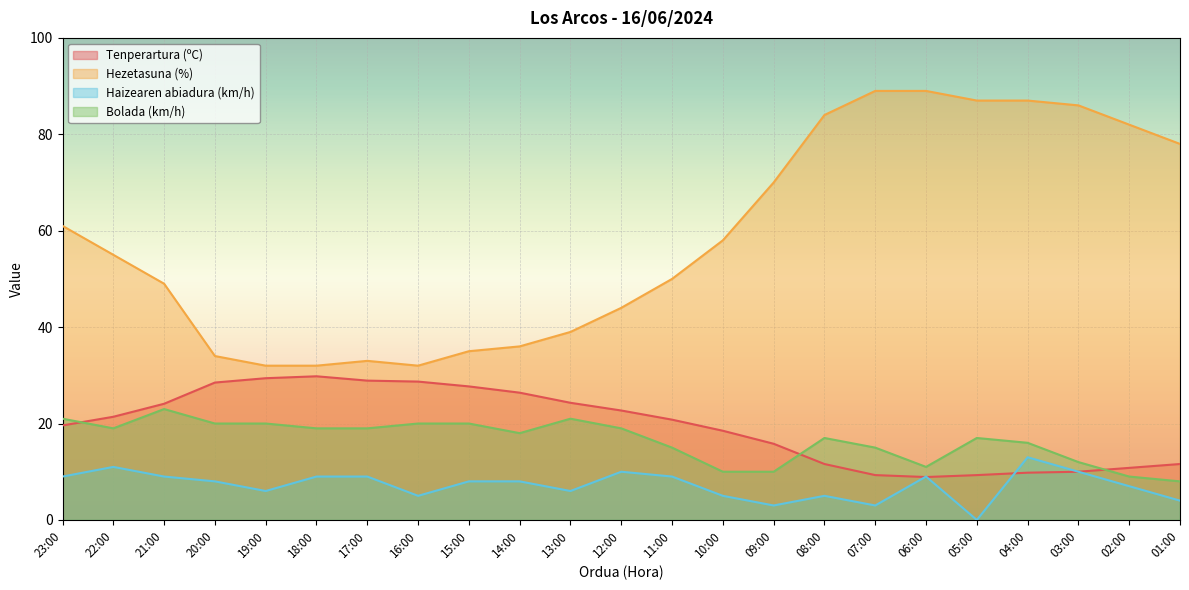

Is the value of Tenperartura (ºC) at 19:00 greater than the value of Hezetasuna (%) at 06:00?

No